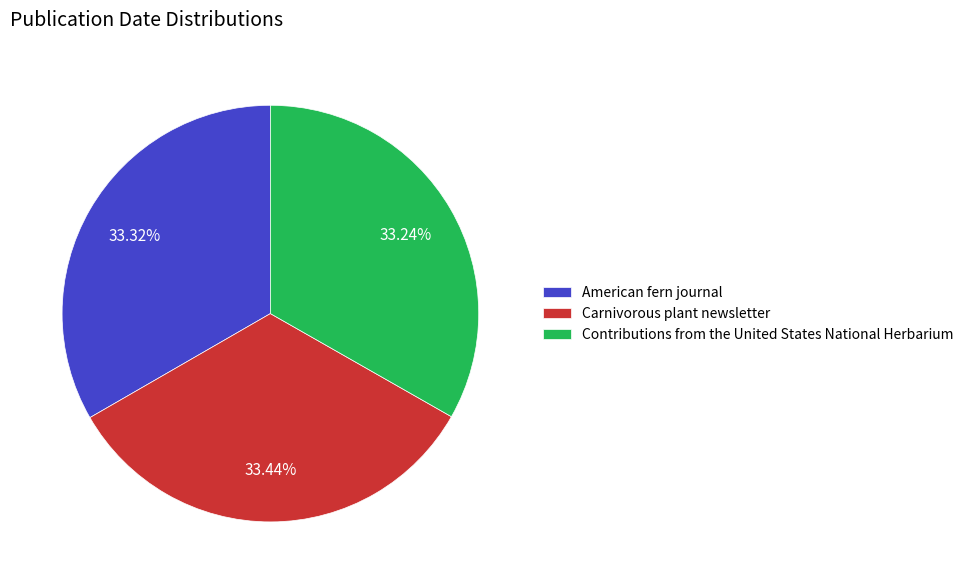

Count the number of slices in the pie.

3